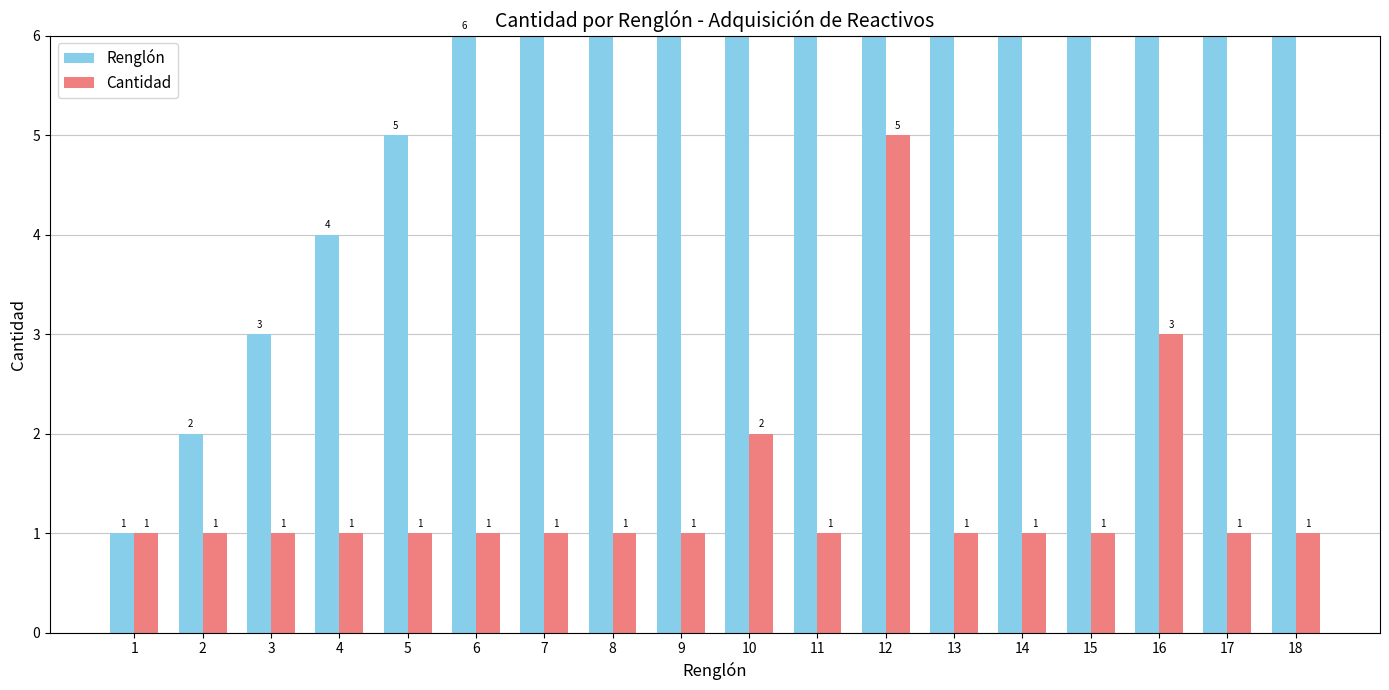

What is the value of the Cantidad bar at the 3rd from the left?

1